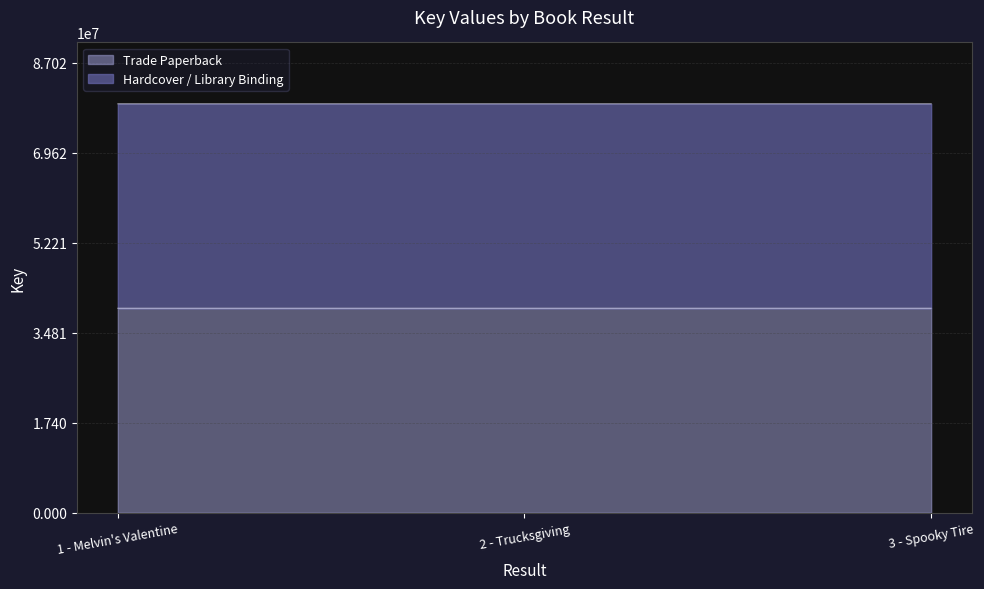

Reading left to right, transcribe all the data shown in this chart.

Trade Paperback: 1 - Melvin's Valentine=39553924	2 - Trucksgiving=39554109	3 - Spooky Tire=39553701
Hardcover / Library Binding: 1 - Melvin's Valentine=79107848	2 - Trucksgiving=79108218	3 - Spooky Tire=79107402